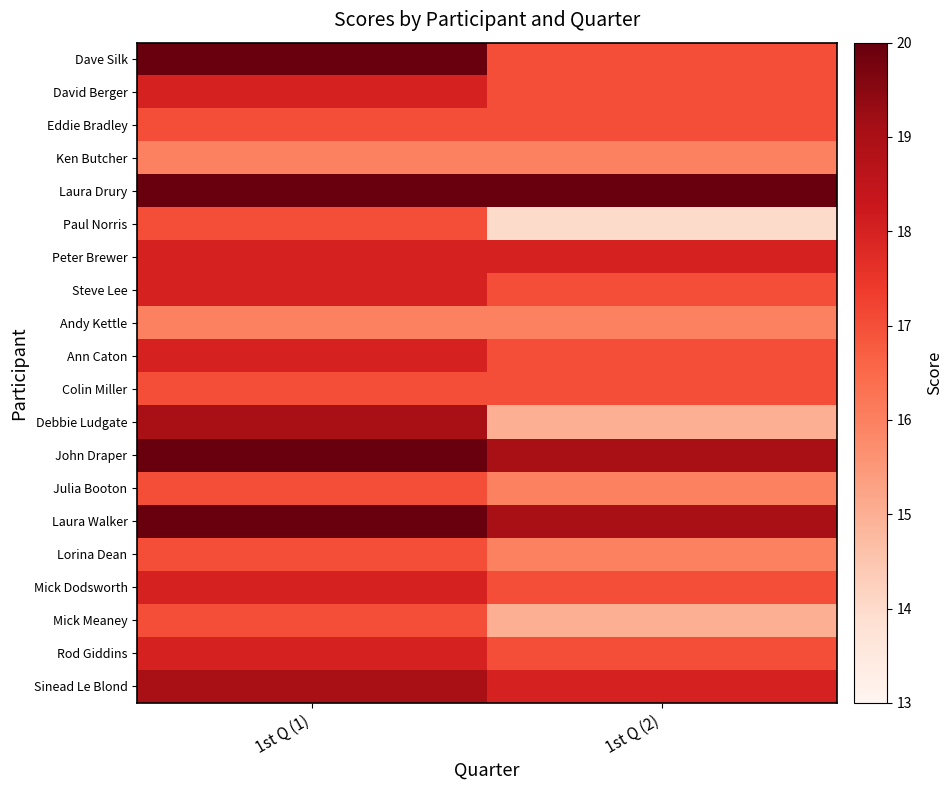

Between 1st Q (2) and 1st Q (1), which is larger?

1st Q (1)